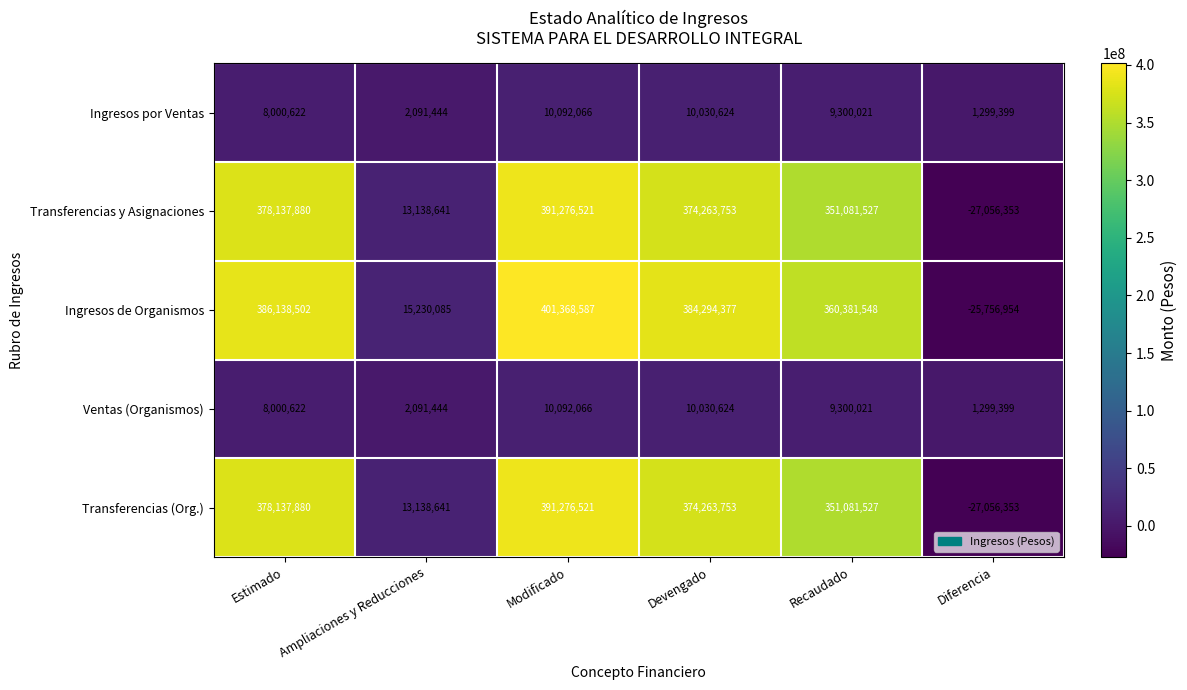

The Ingresos por Ventas series shows 5663240 at Devengado. True or false?

False